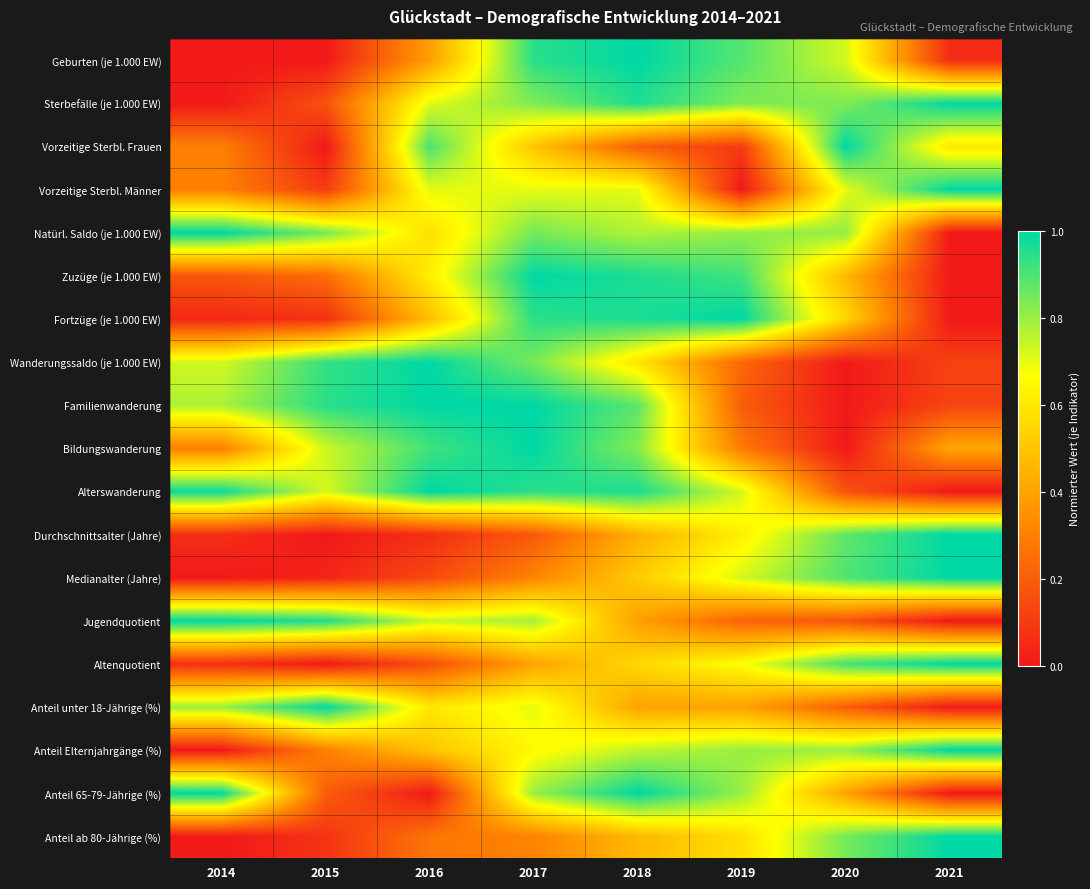

At how many categories does at least one series exceed 0?

8